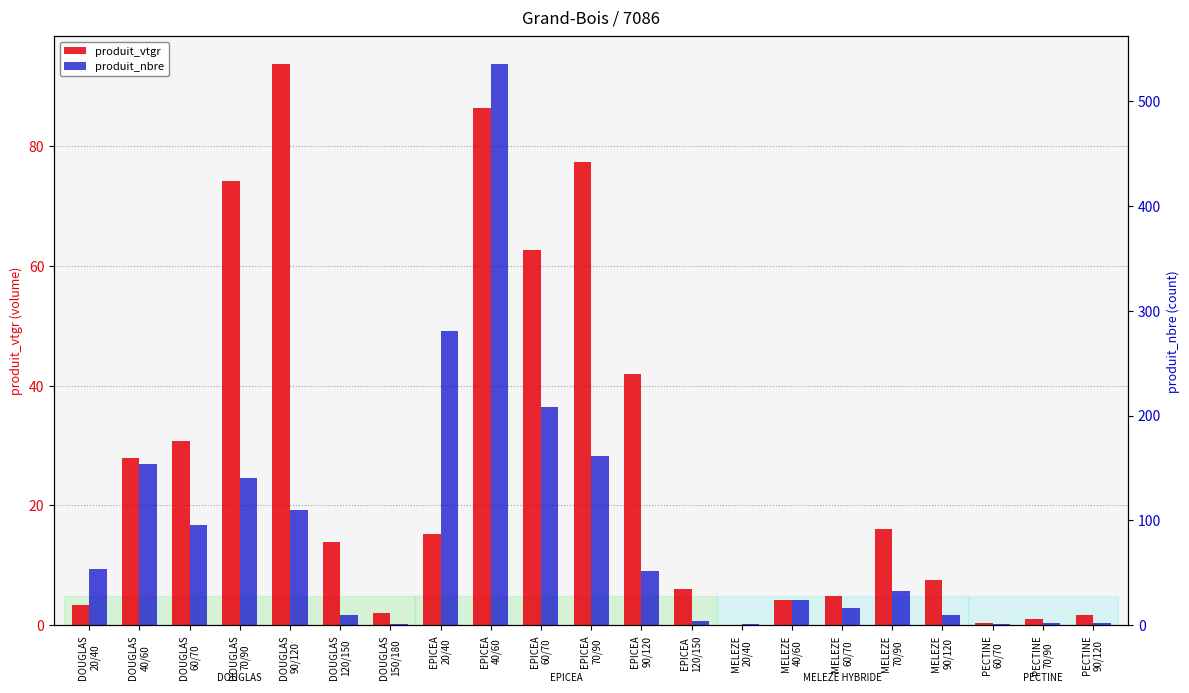

Read the produit_vtgr value at MELEZE
90/120.

7.6